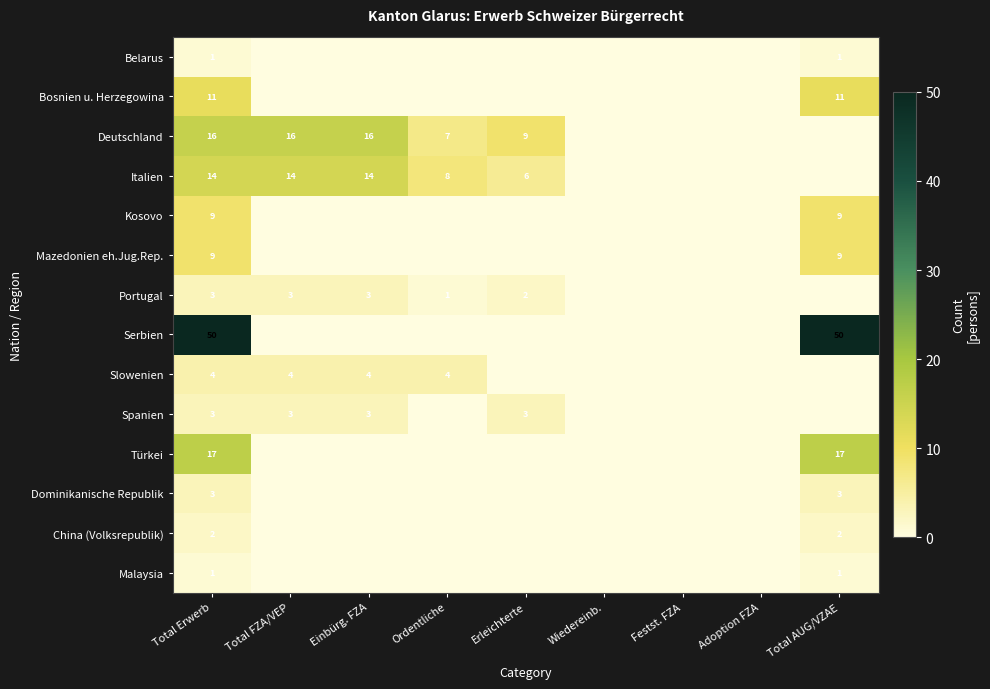

Which category has the highest value in the Serbien series?

Total Erwerb